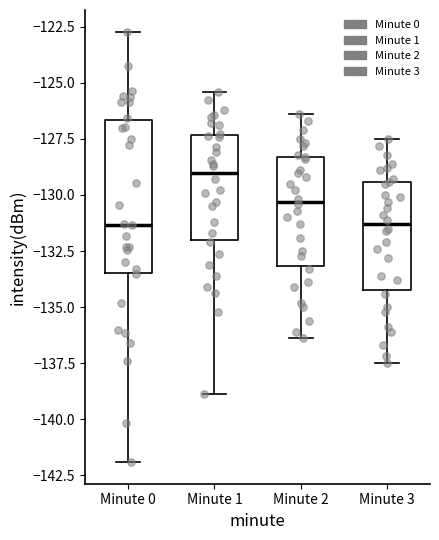

Comparing the boxes themselves (not the whiskers), which one is the tallest?

Minute 0